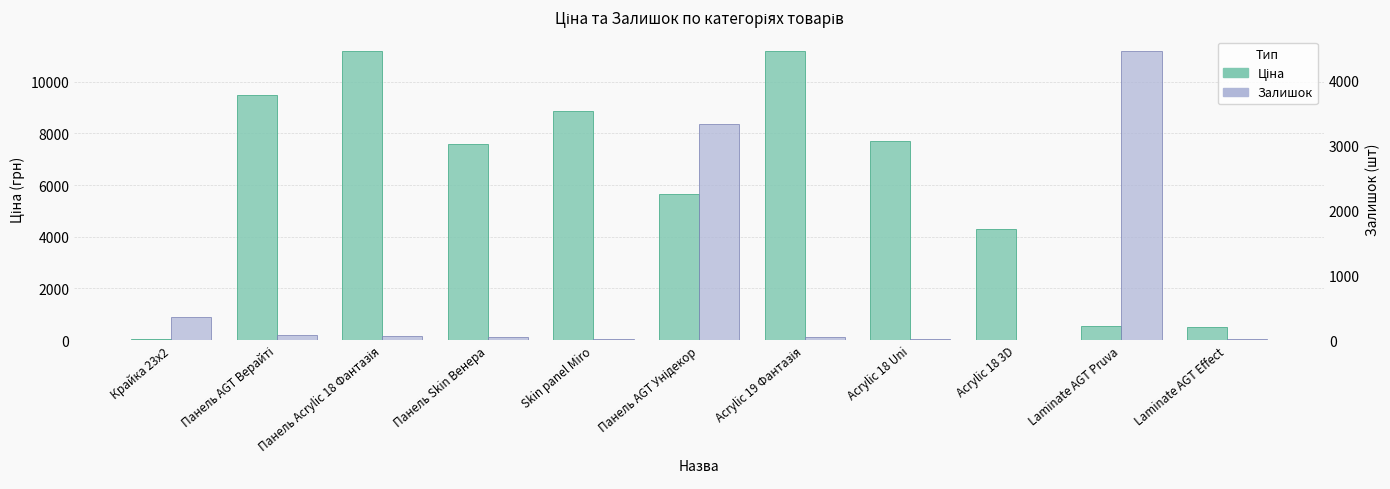

What is the highest value of the Ціна series?

11188.2